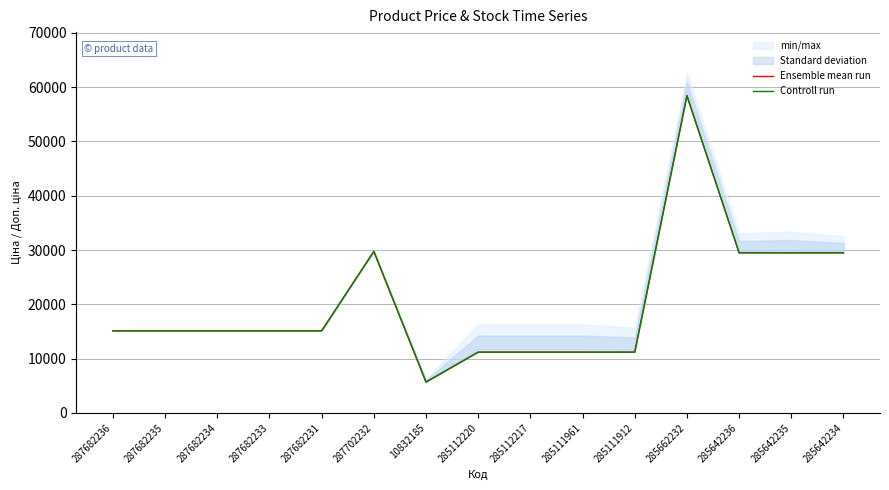

At how many categories does at least one series exceed 18677?

5